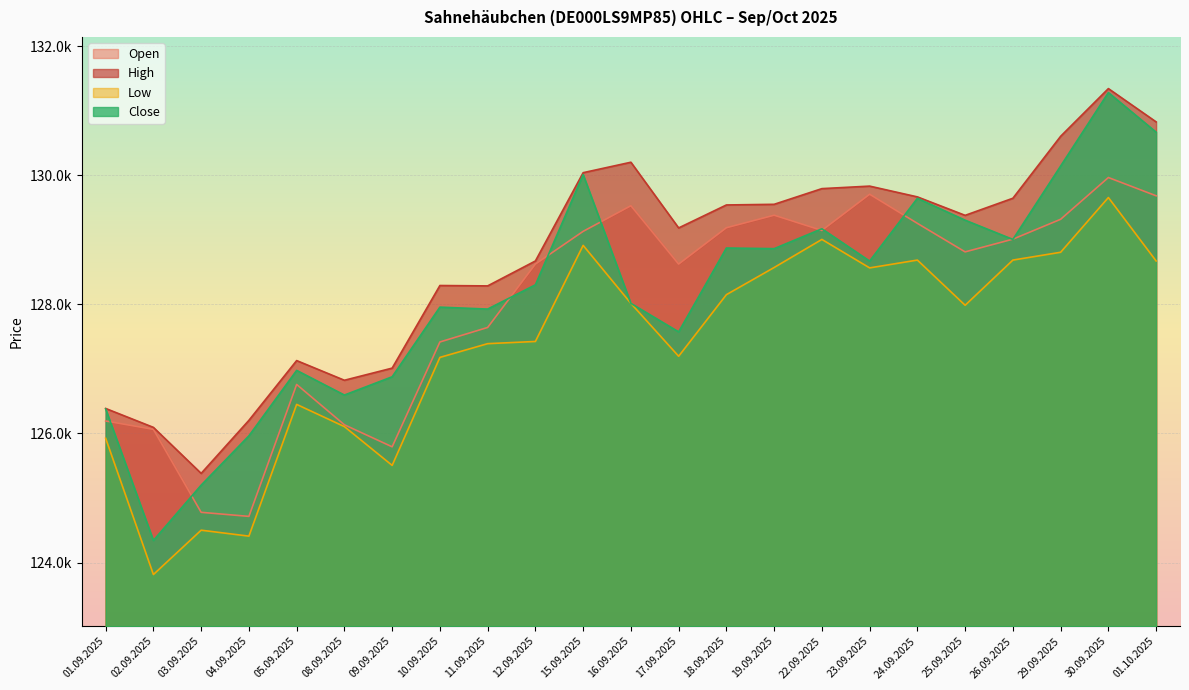

Which category has the lowest value in the Close series?

02.09.2025